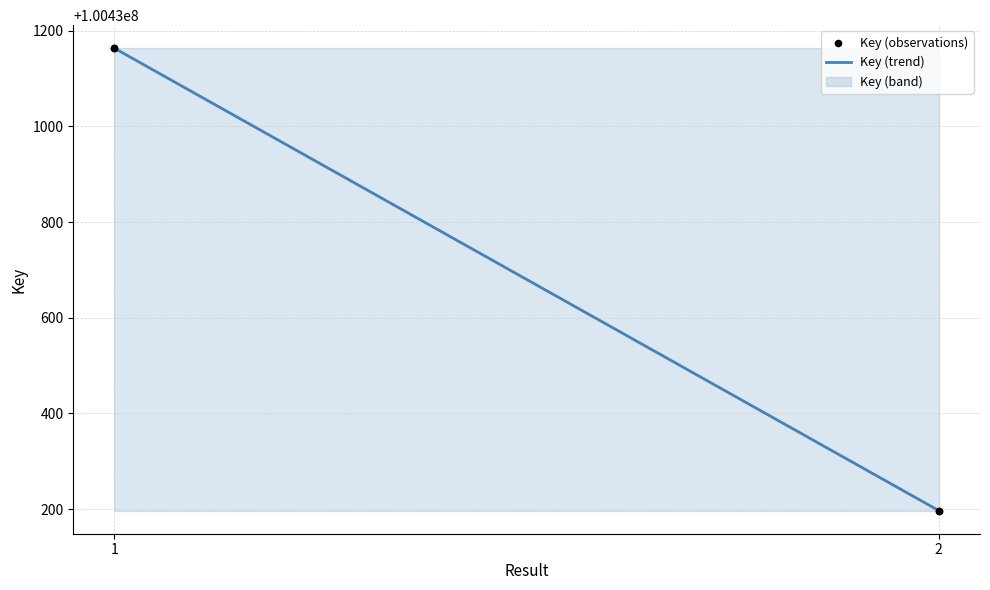

What is the change in value from 1 to 2?

-966